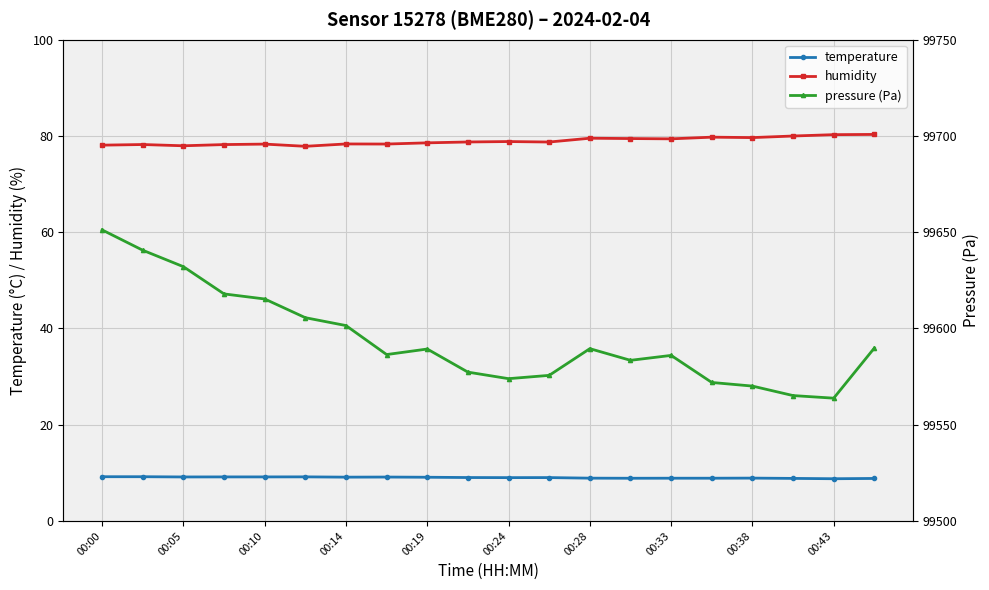

True or false: temperature and humidity intersect in this chart.

False